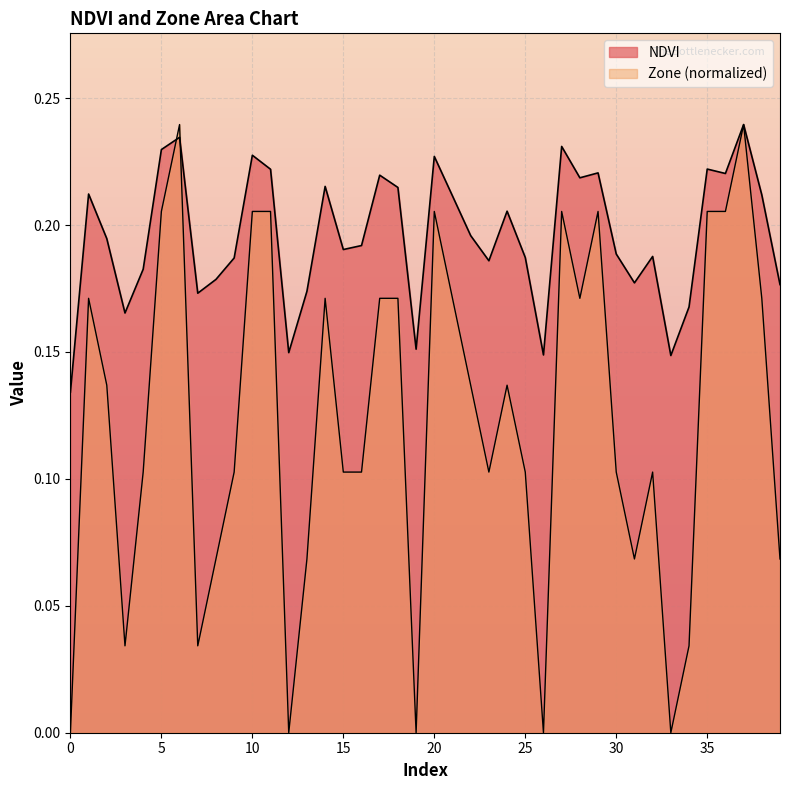

How many intersections are there between NDVI and Zone?

2